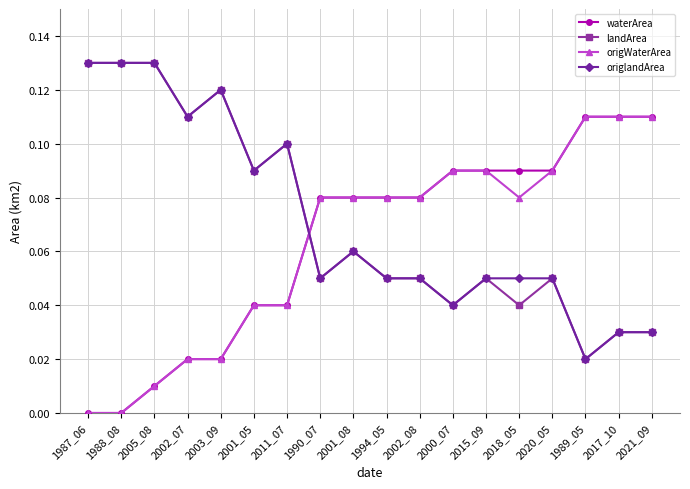

True or false: landArea has more than 0 interior local peaks.

True